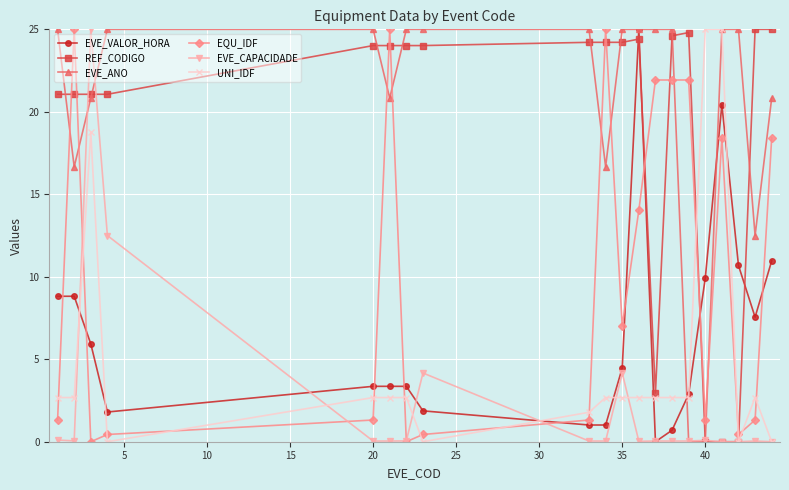

What is the maximum value shown in the chart?

25.0